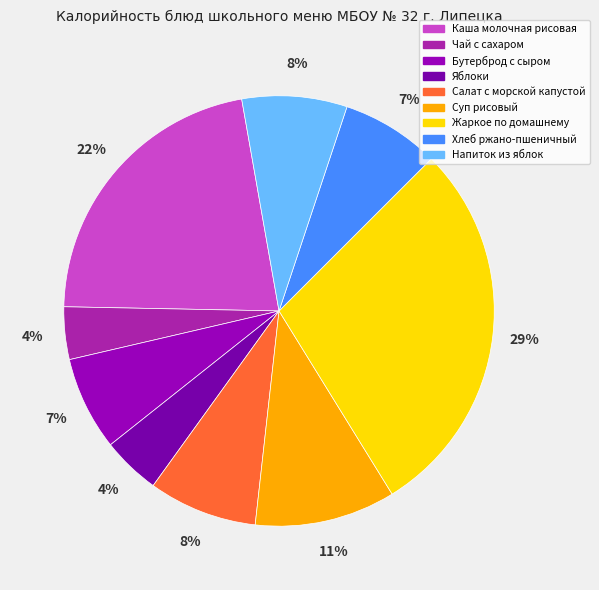

Does any single category account for the majority?

No